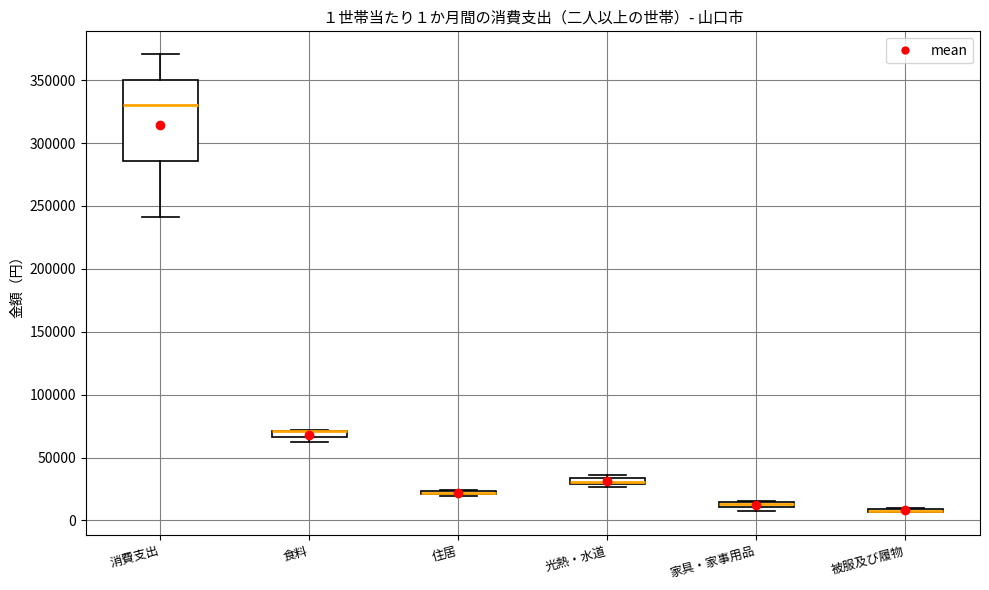

Which box is the tallest, from its lower edge to its upper edge?

消費支出